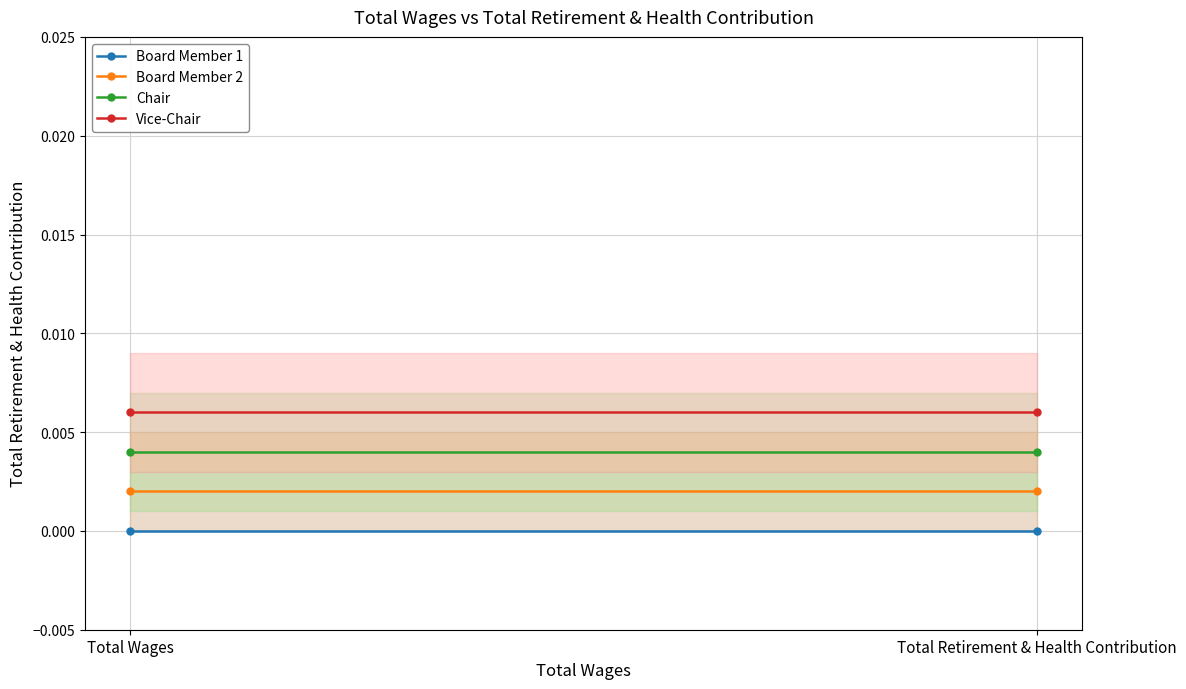

How many distinct data groups are displayed?

4